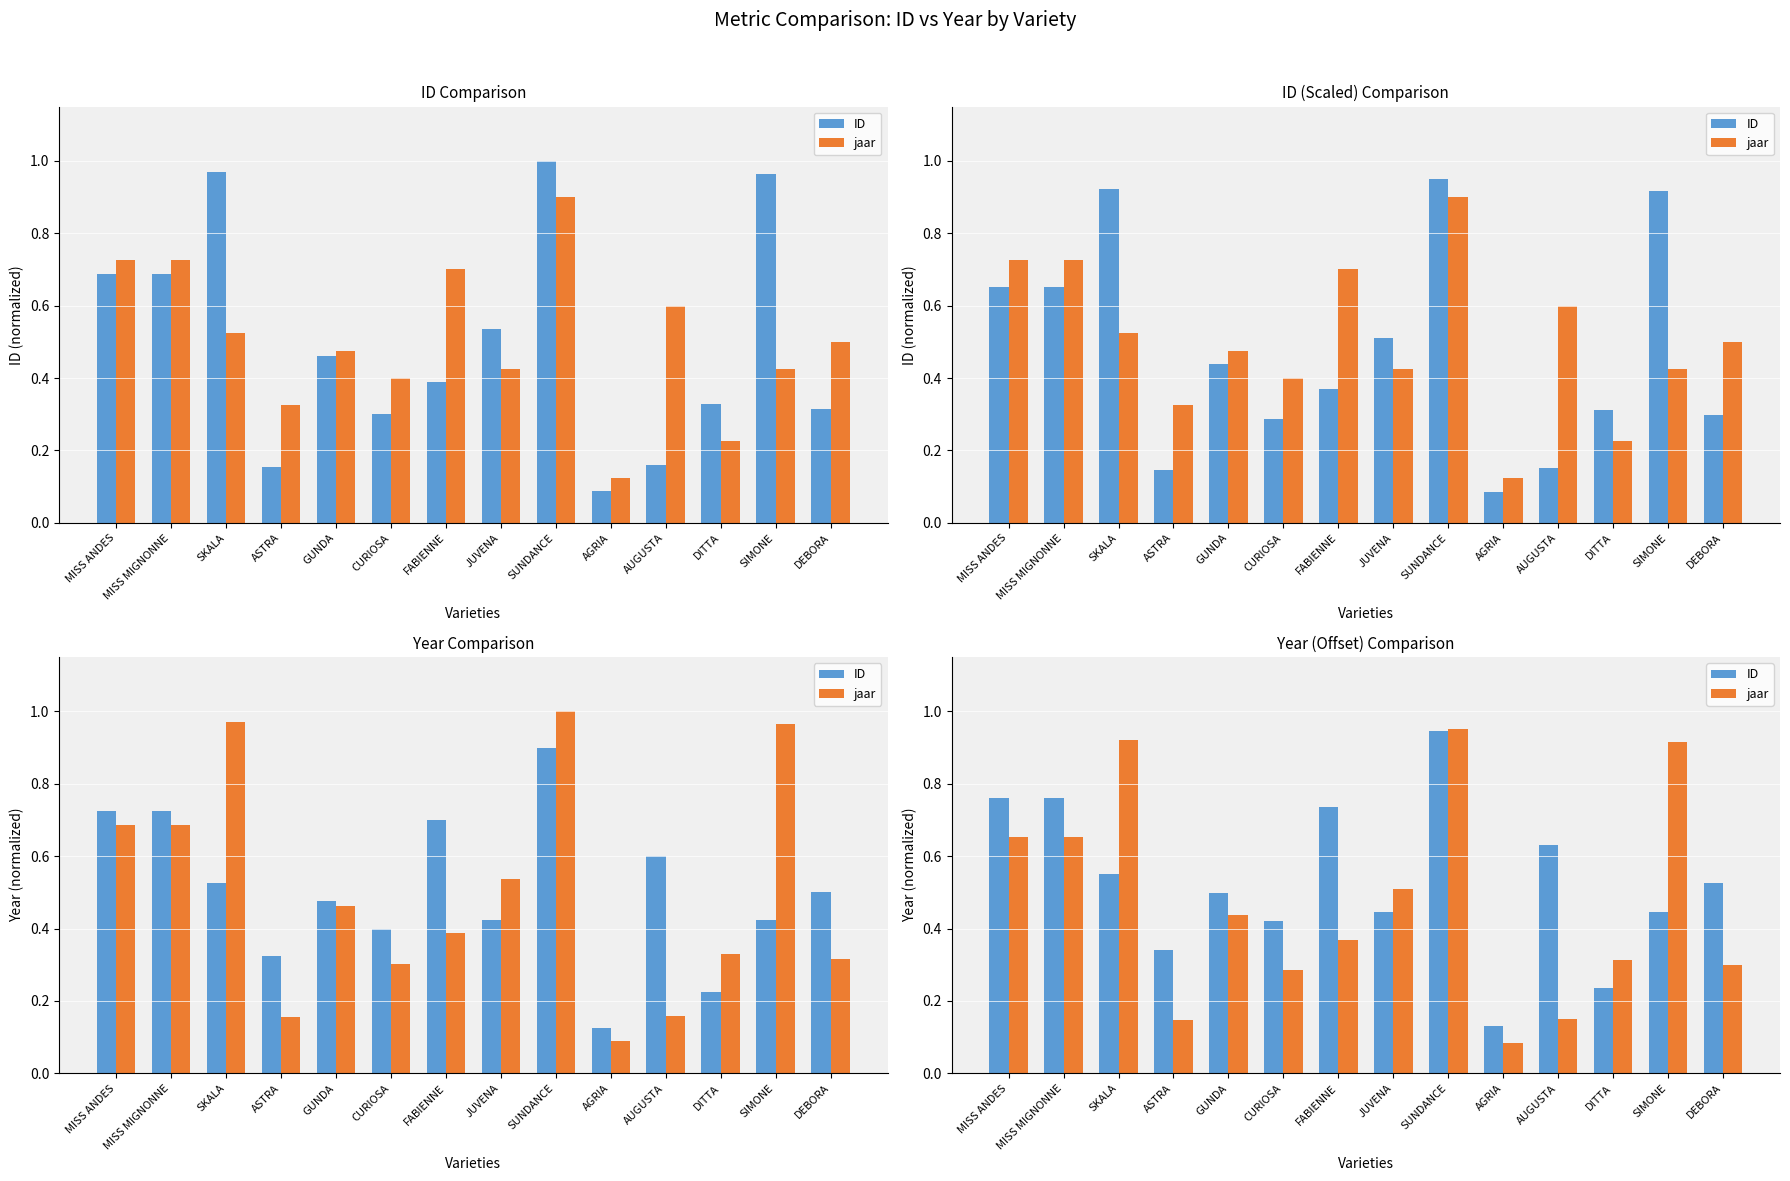

How many data points does each series have?

14